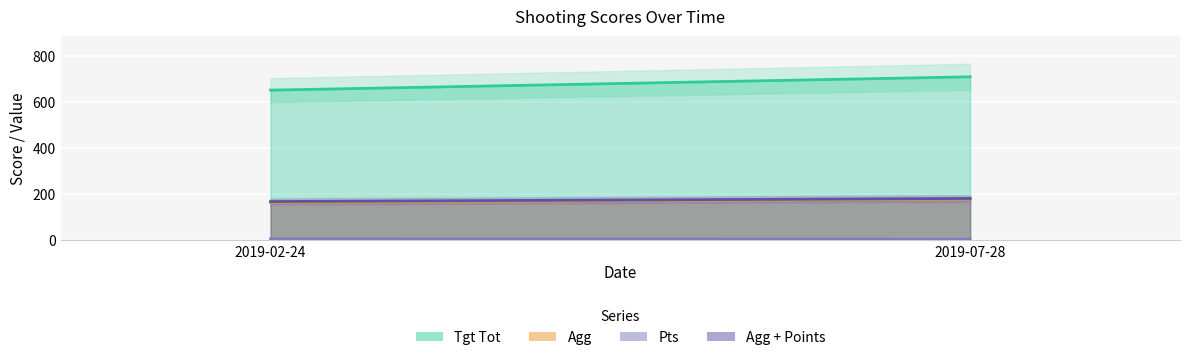

Reading left to right, what are all the values shown in this chart?

Tgt Tot: 2019-02-24=652.0	2019-07-28=710.0
Agg: 2019-02-24=163.0	2019-07-28=177.5
Pts: 2019-02-24=4.0	2019-07-28=3.0
Agg + Points: 2019-02-24=167.0	2019-07-28=180.5